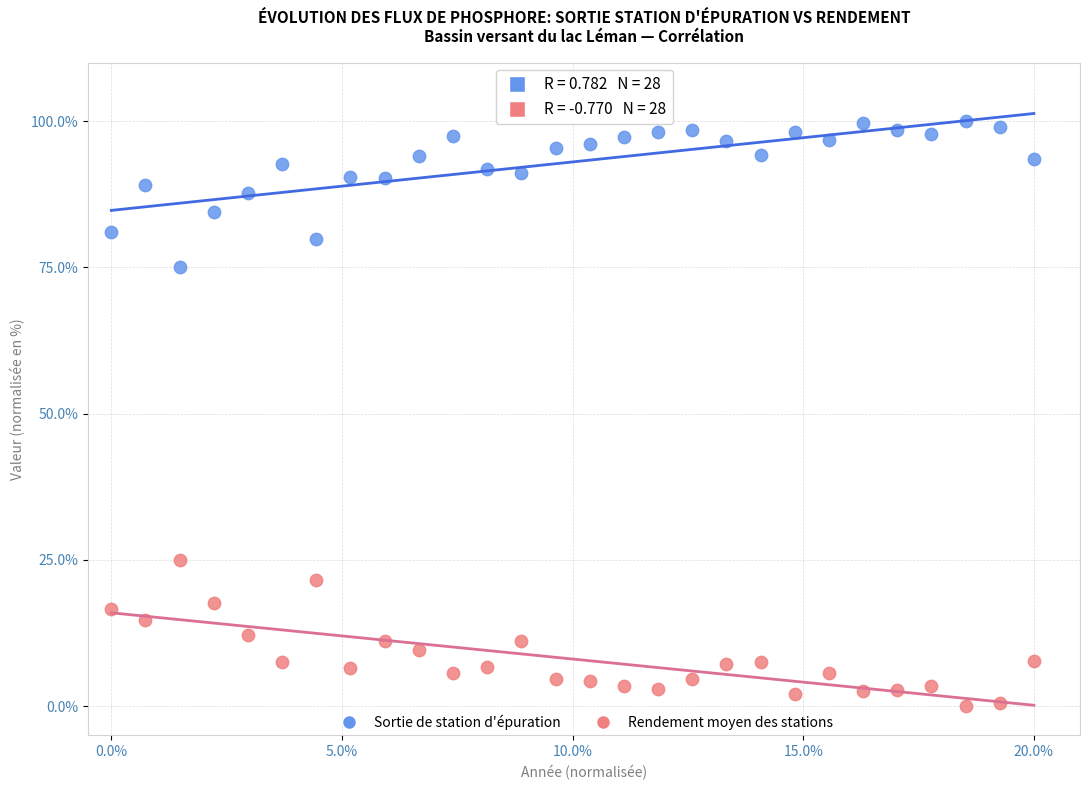

Across all data points, what is the range of X values (max minus min)?

20.0